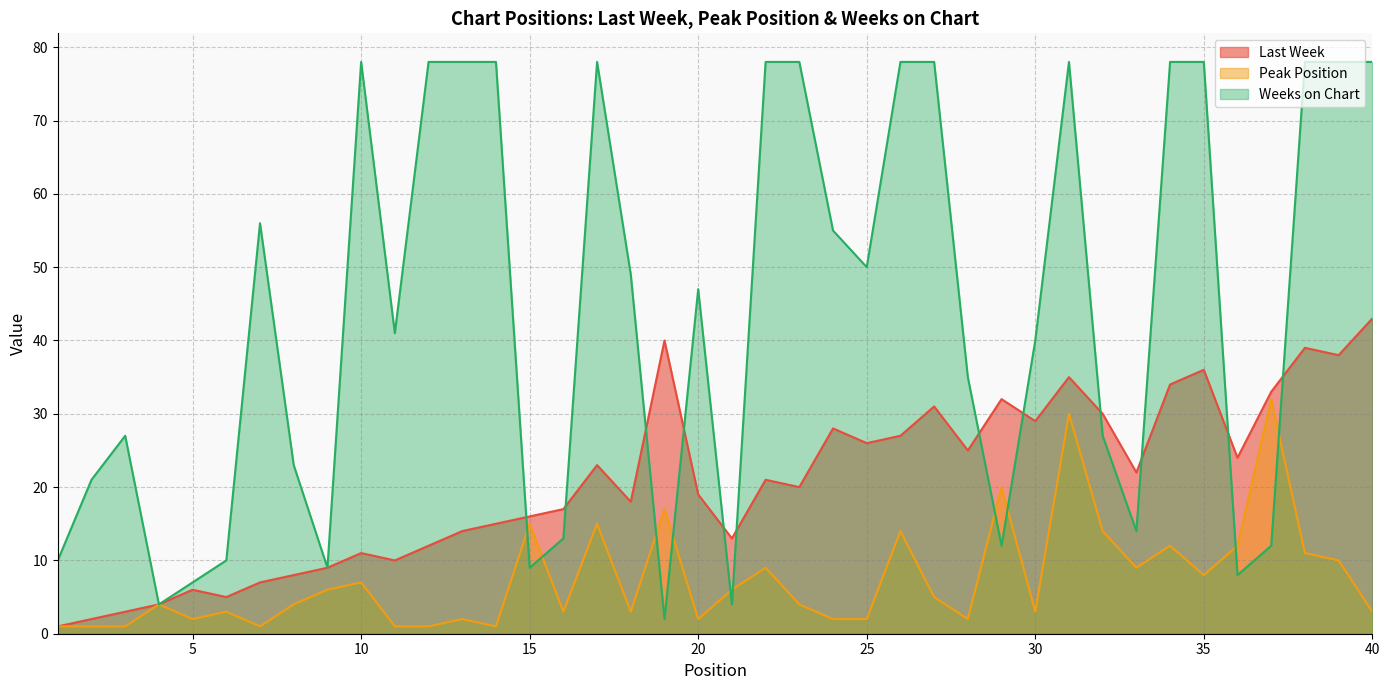

Is the value of Last Week at 16 greater than the value of Peak Position at 18?

Yes